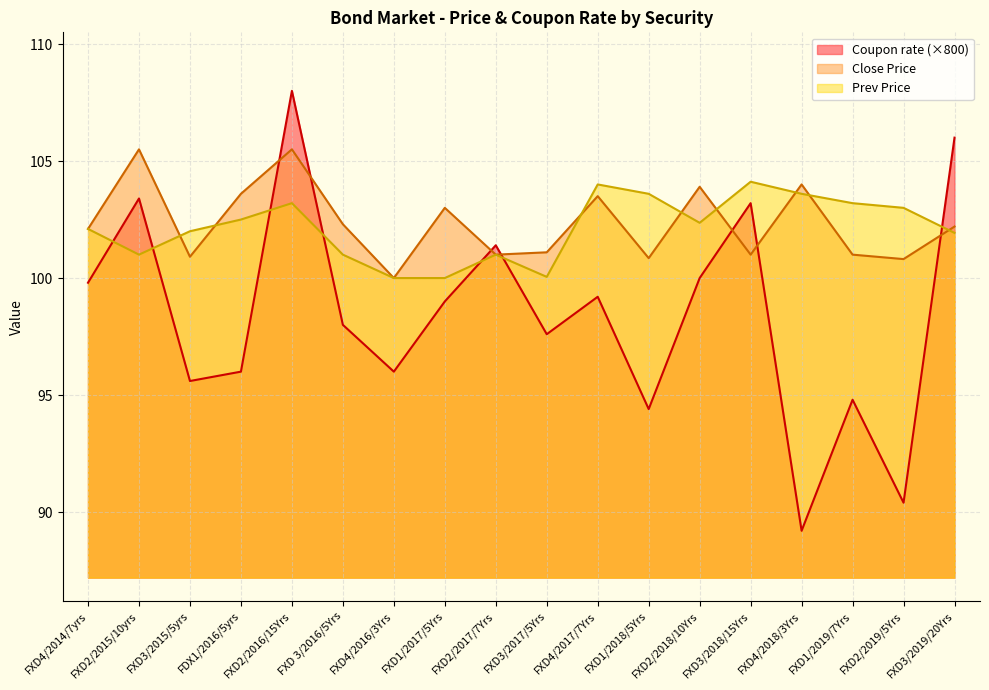

At how many categories does at least one series exceed 97?

18